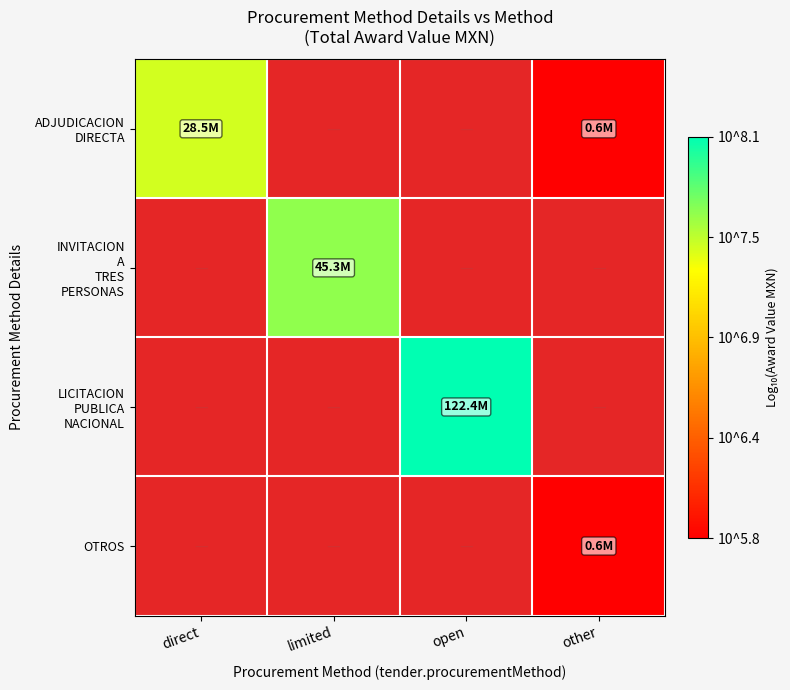

How many positive values does the INVITACION A TRES PERSONAS series have?

1